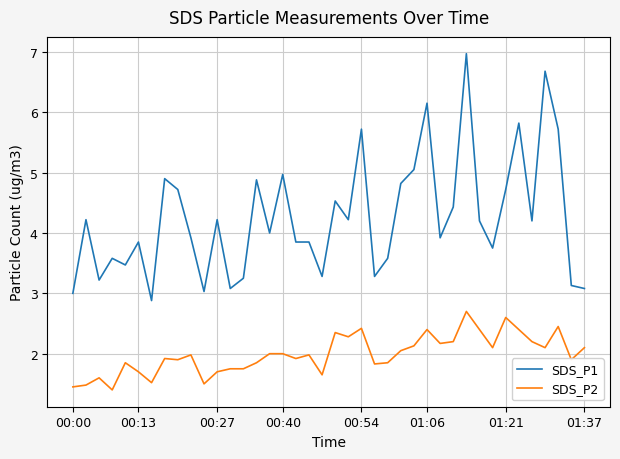

Which series has the largest total across all categories?

SDS_P1